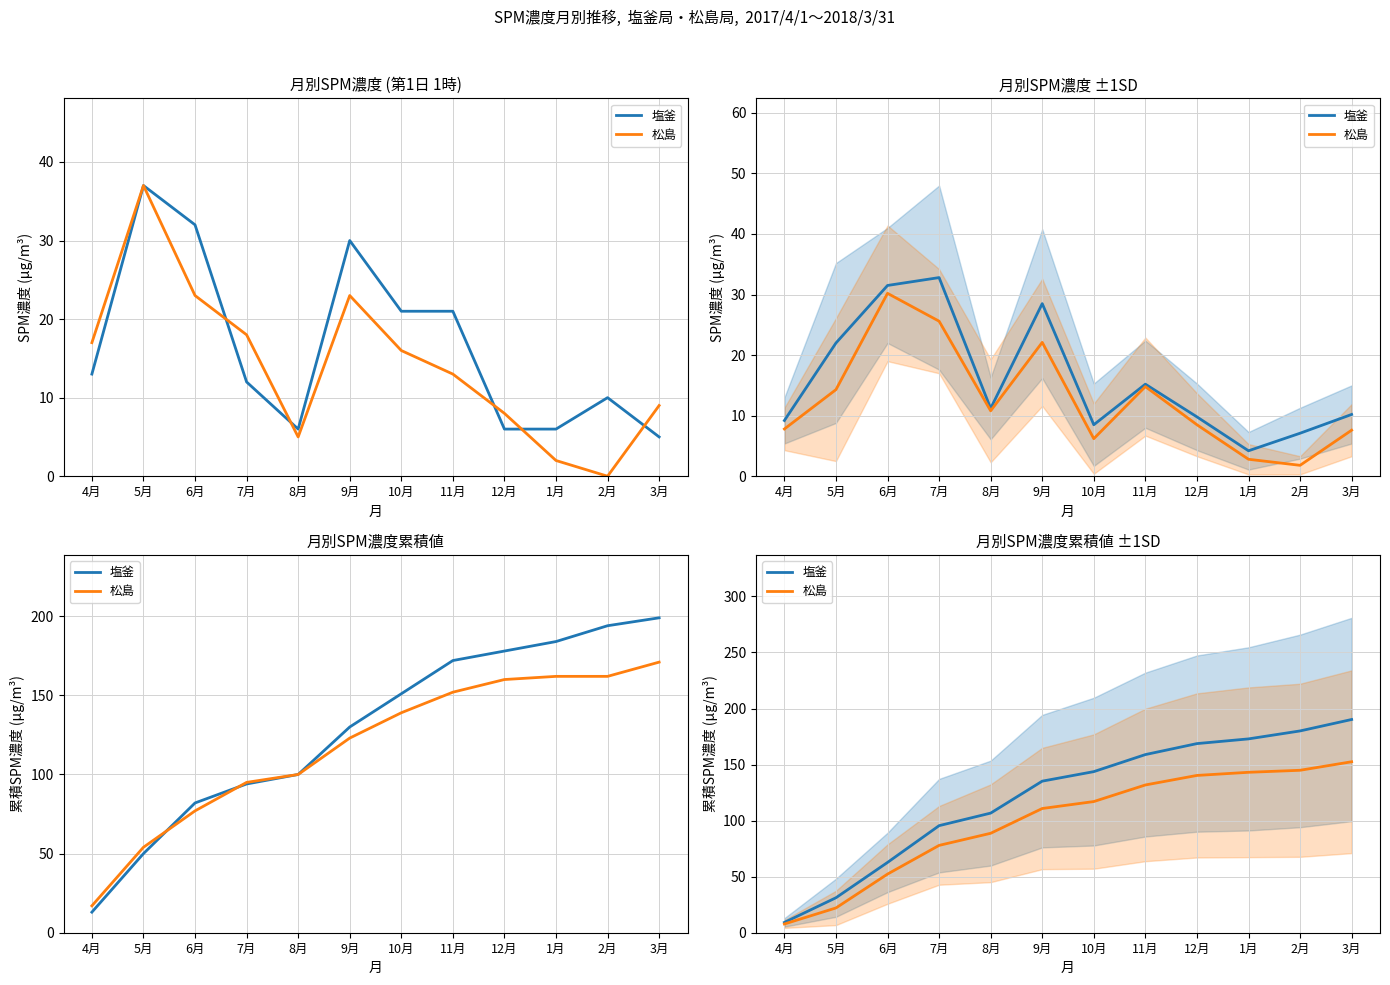

At which label is 松島 closest to 80?

7月